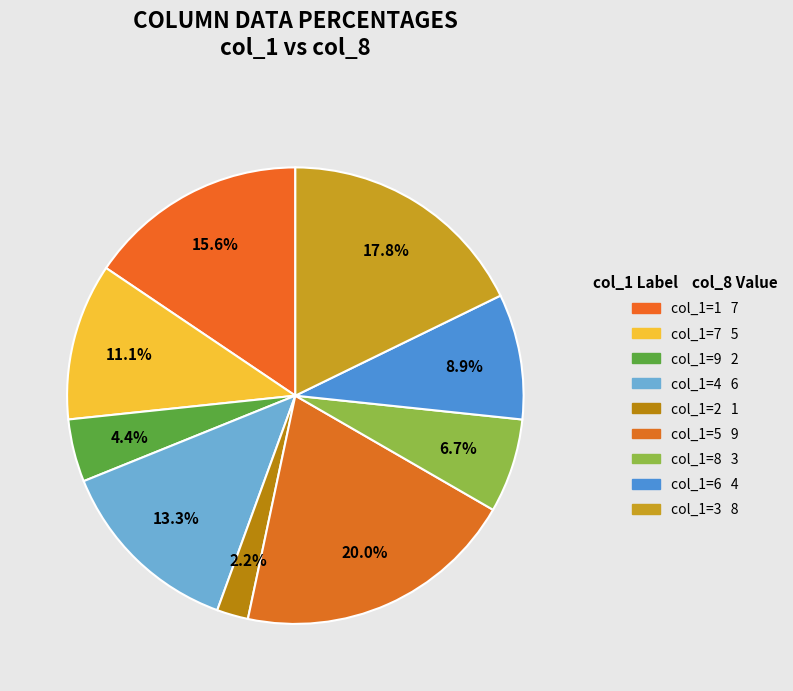

Does any single category account for the majority?

No